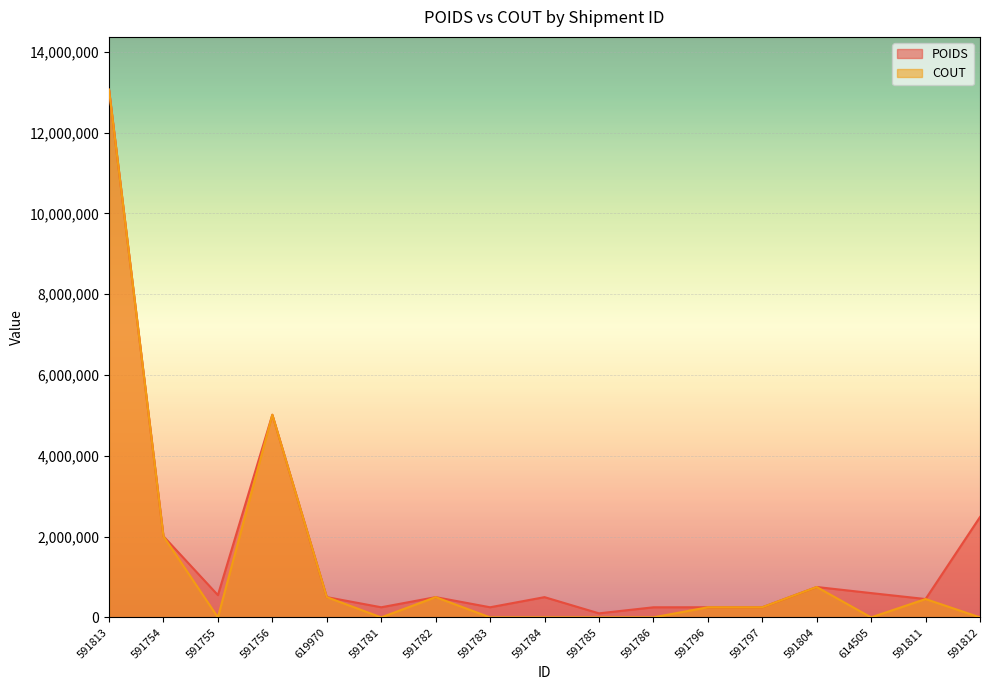

How many lines are shown in the chart?

2